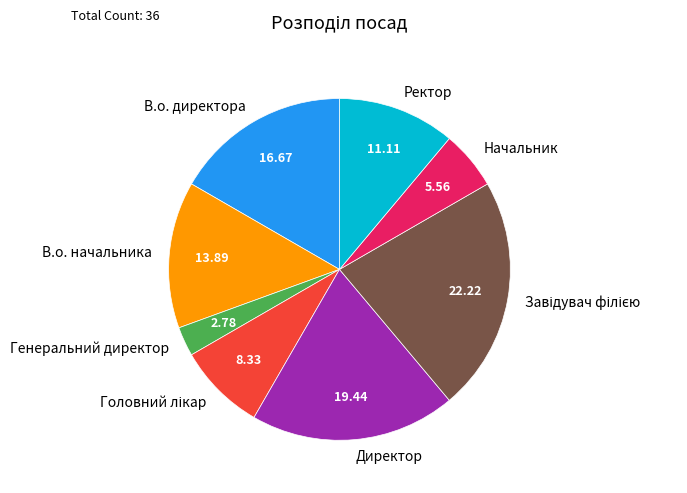

Which slice is the smallest?

Генеральний директор